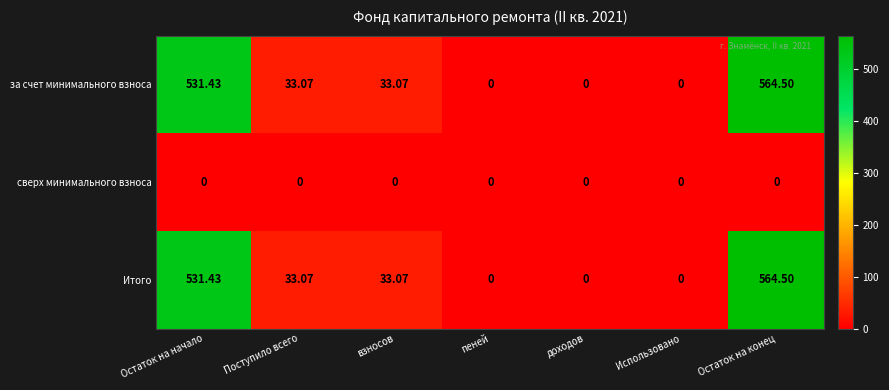

At how many categories does at least one series exceed 460?

2